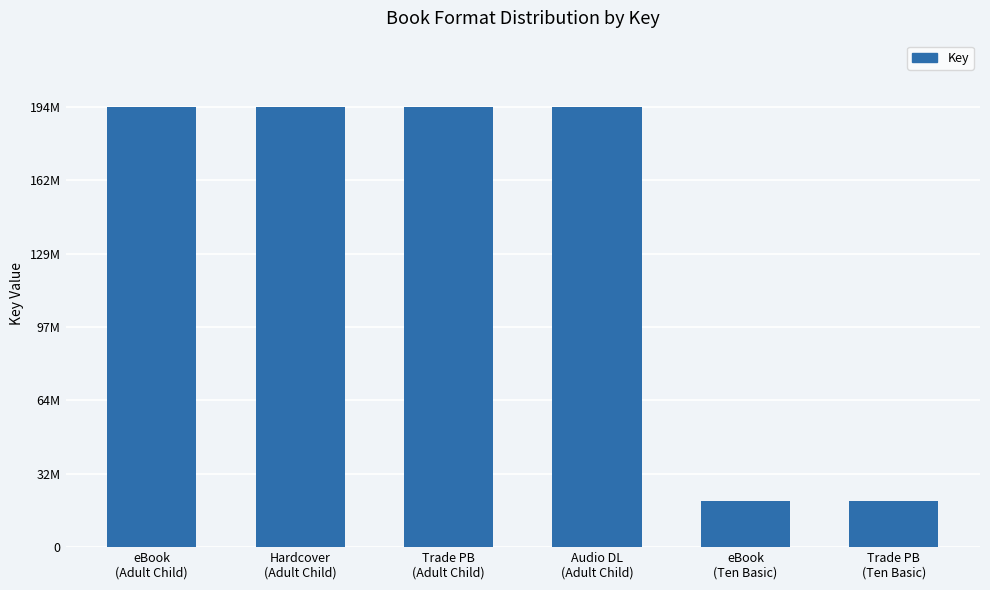

The chart shows a value of 194779160 at Hardcover
(Adult Child). True or false?

True